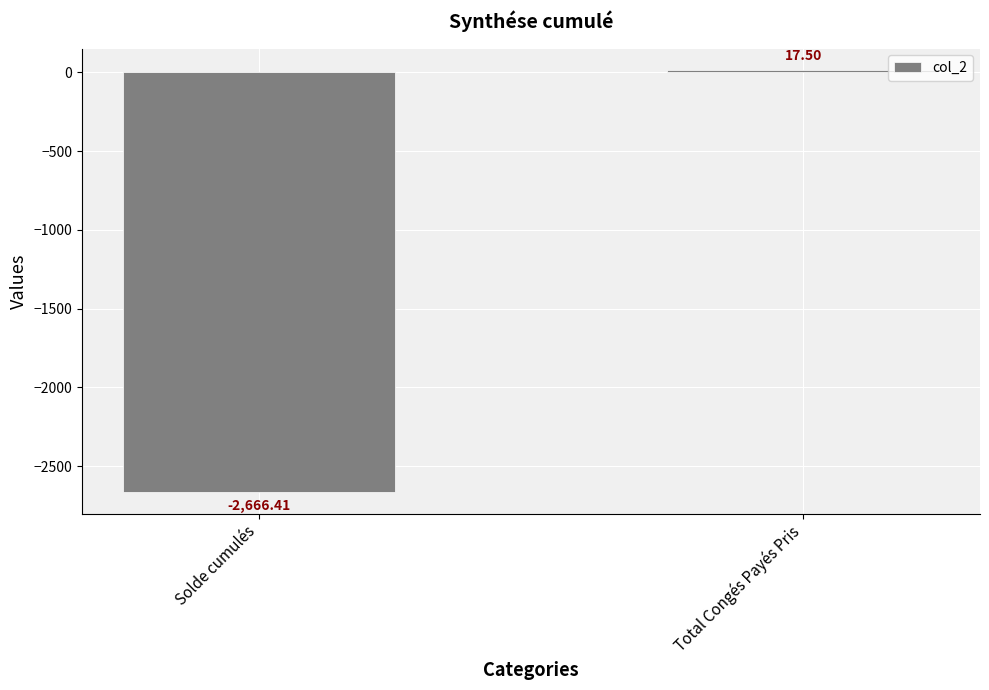

Reading left to right, extract all data points from this chart.

Solde cumulés=-2666.4	Total Congés Payés Pris=17.5